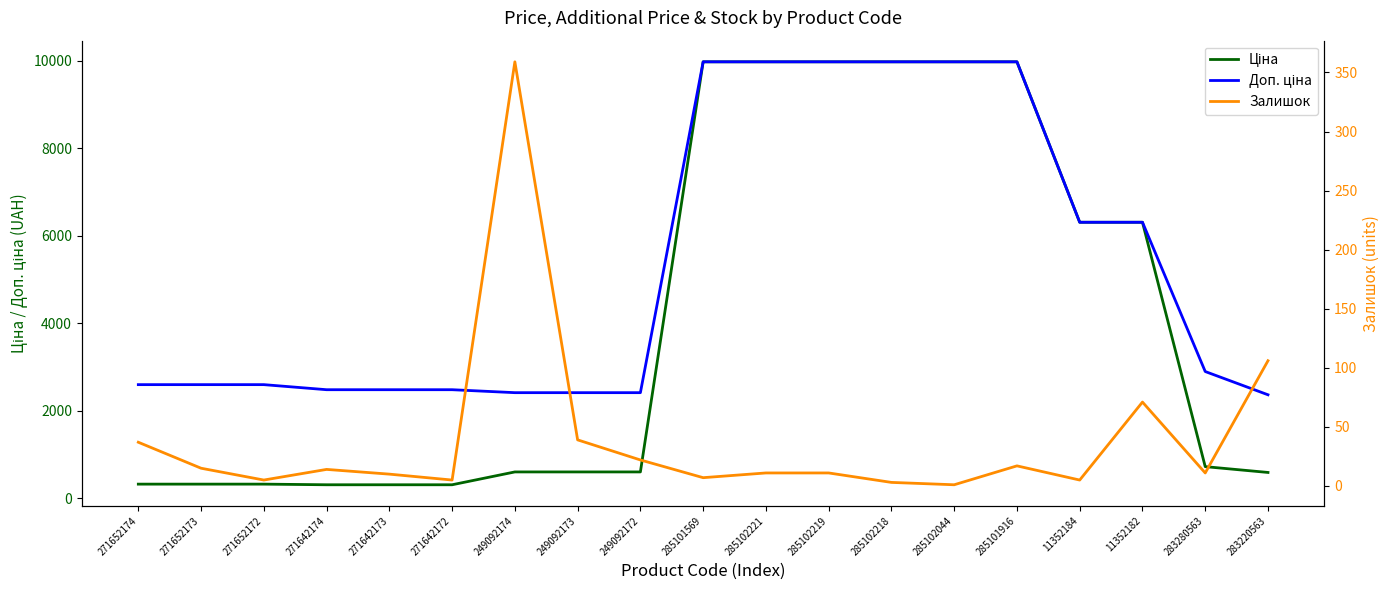

What is the label of the 15th point from the left?

285101916